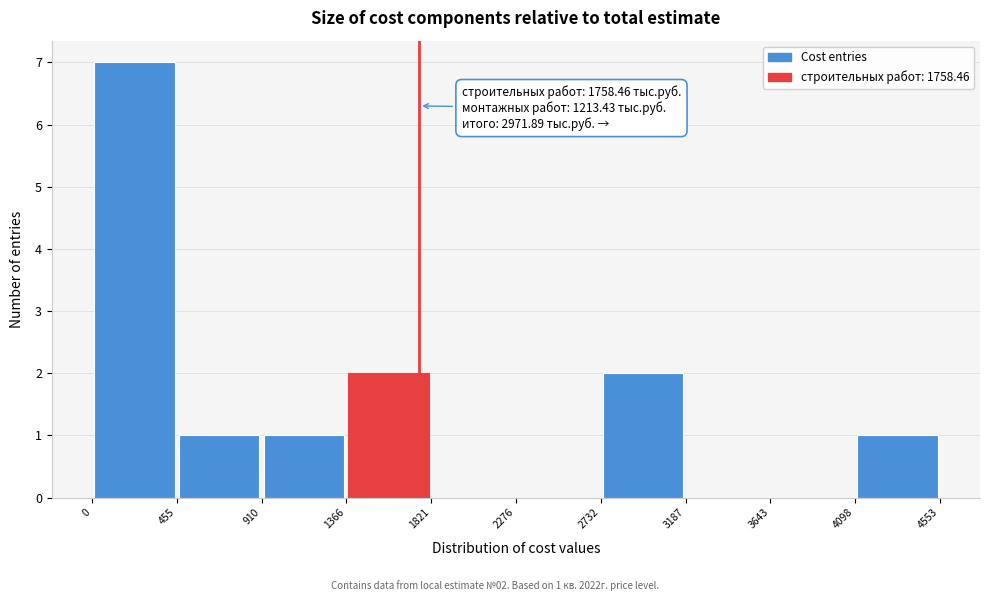

Over which range of the x-axis is the bar tallest?

0 to 455